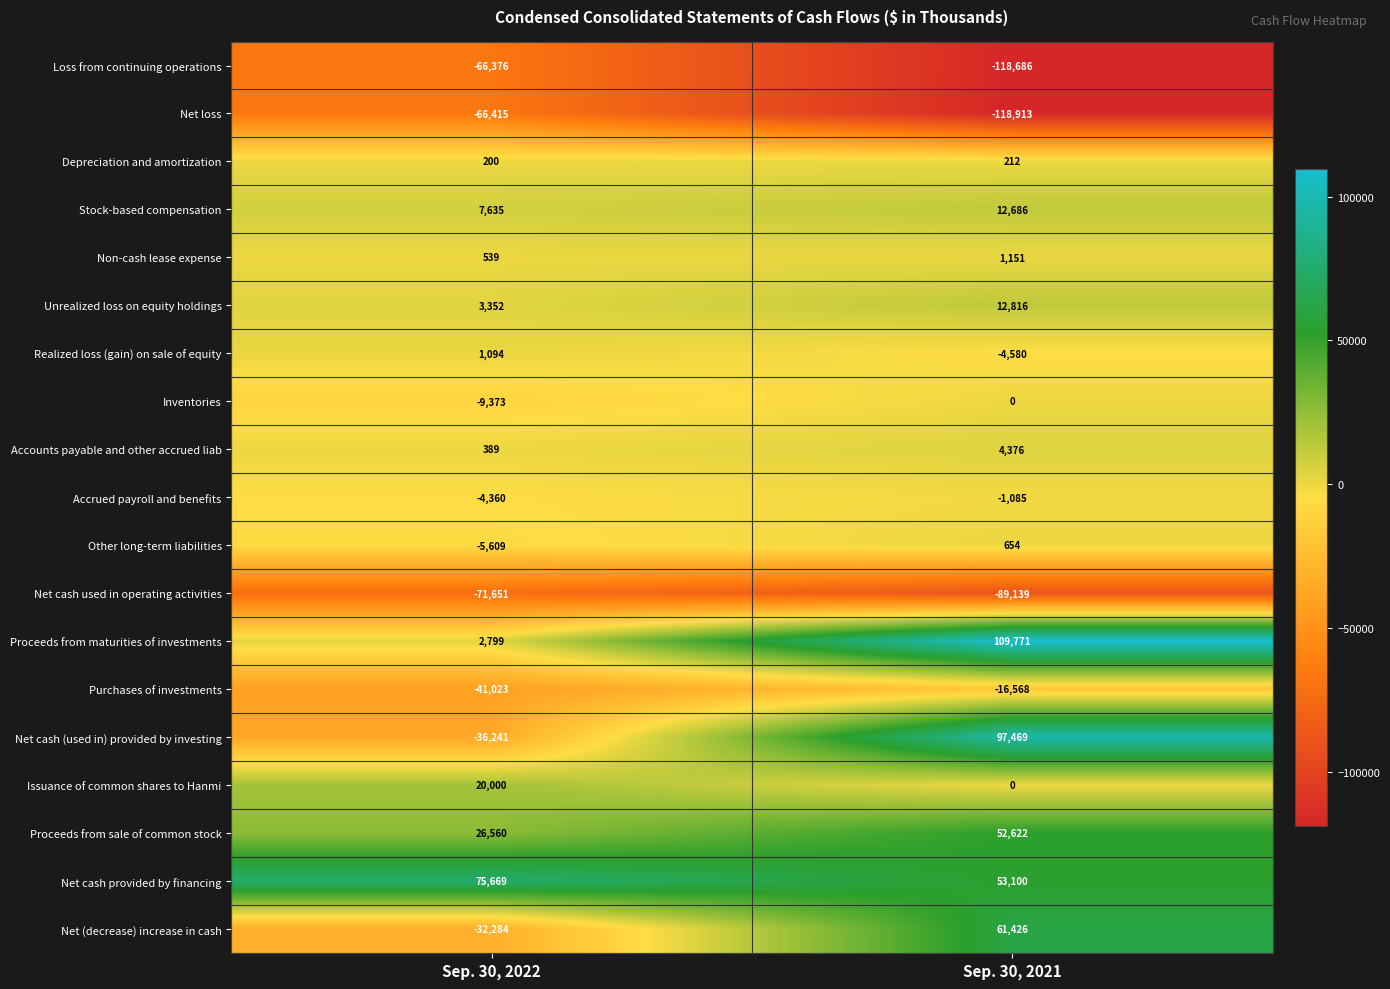

What is the difference between the maximum and minimum values in the Realized loss (gain) on sale of equity series?

5674